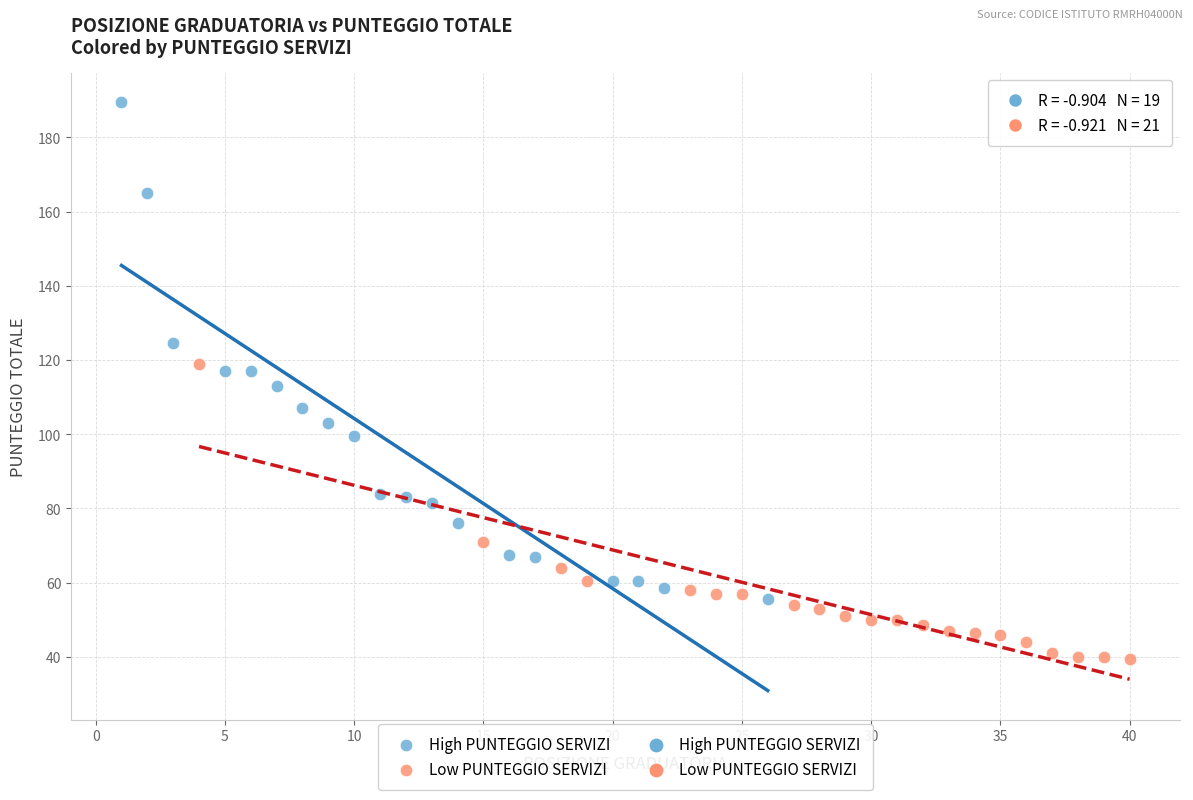

Which series contains the highest Y value?

High PUNTEGGIO SERVIZI